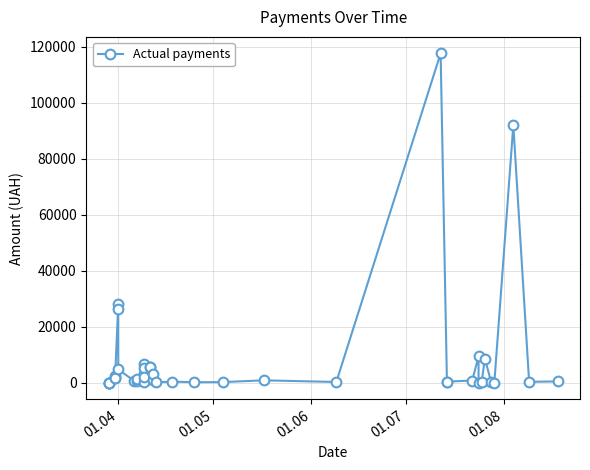

True or false: the data shows 129.8 at 29.

False